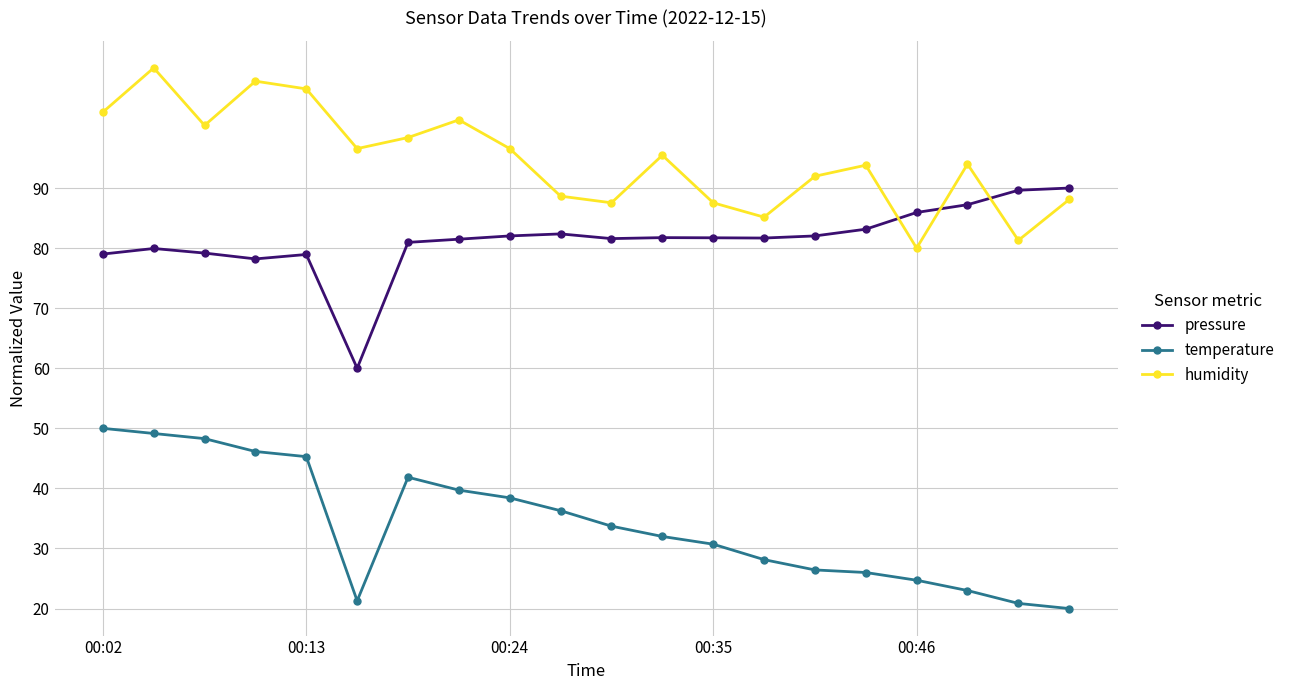

How many interior local peaks does the humidity series have?

6